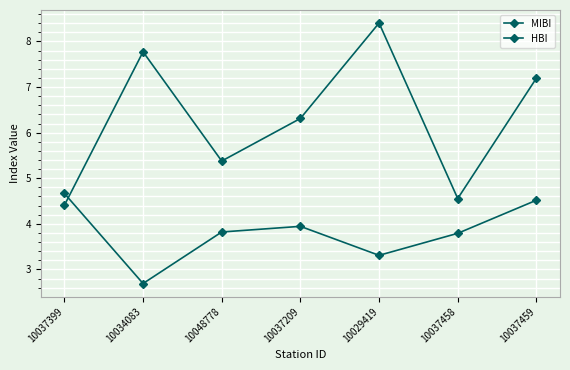

At 10048778, list the series in order from smallest to largest.

HBI, MIBI